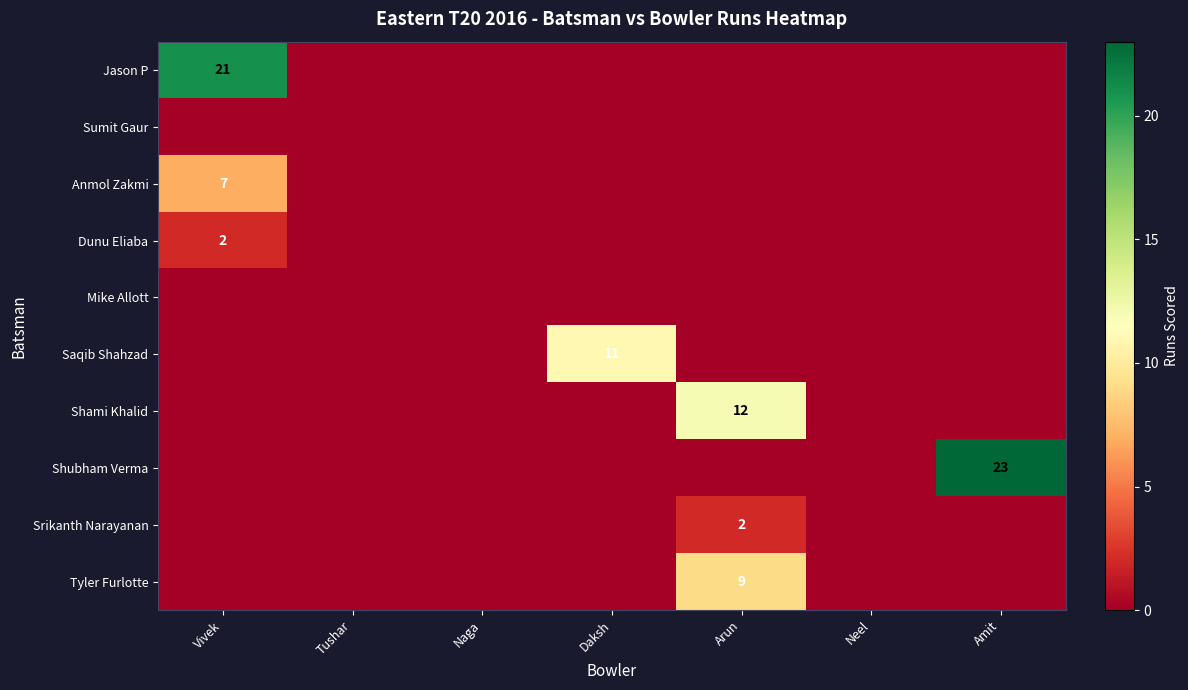

Is it true that Shubham Verma equals 37 at Amit?

False